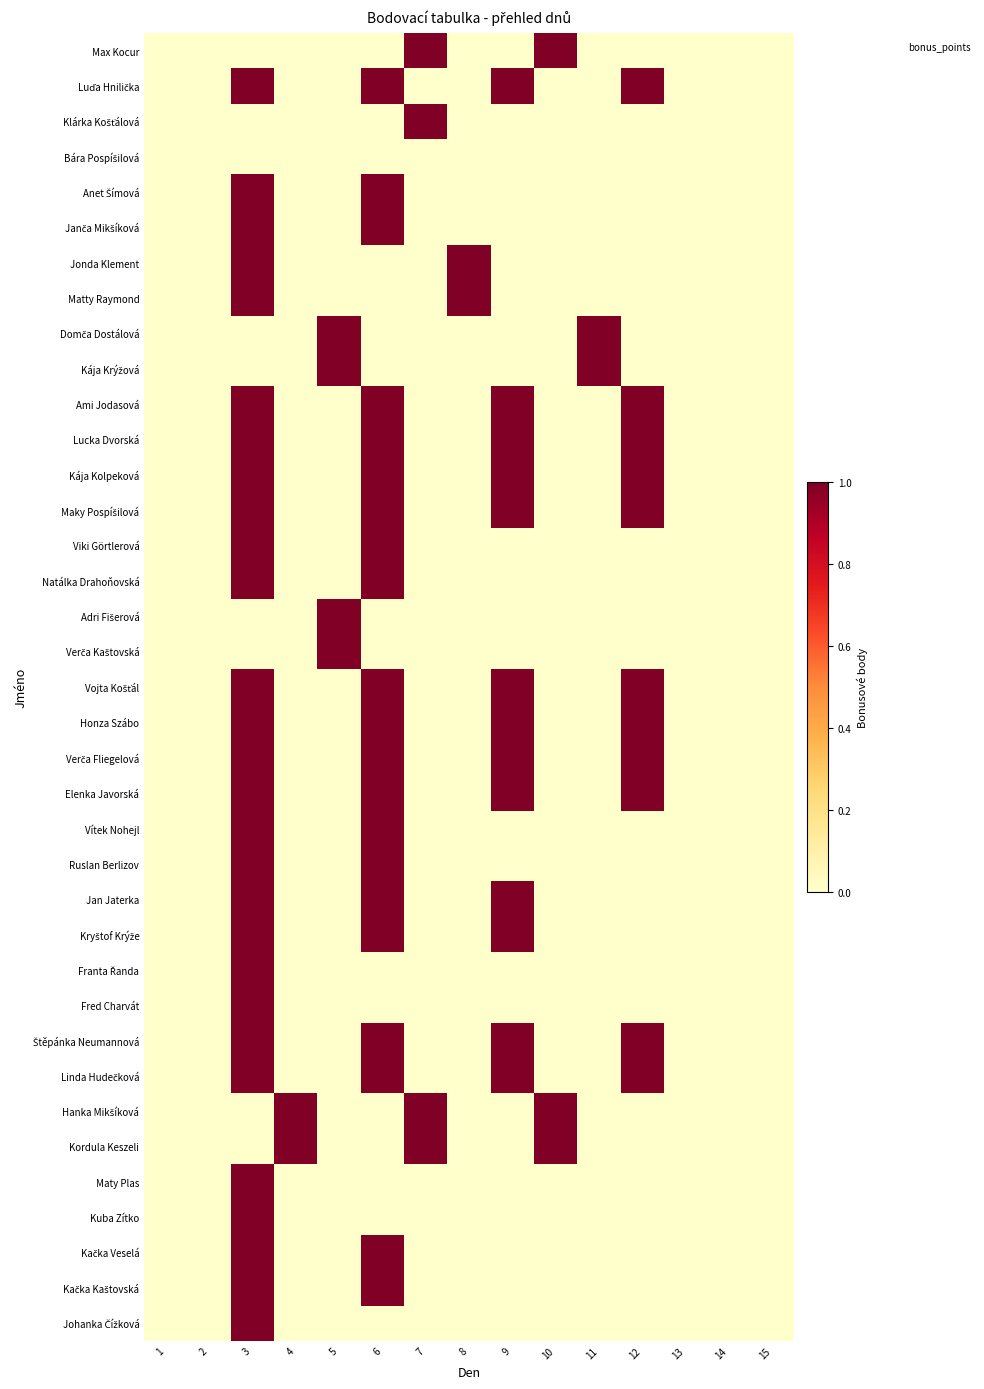

At 13, list the series in order from smallest to largest.

Max Kocur, Luďa Hnilička, Klárka Košťálová, Bára Pospíšilová, Anet Šímová, Janča Mikšíková, Jonda Klement, Matty Raymond, Domča Dostálová, Kája Krýžová, Ami Jodasová, Lucka Dvorská, Kája Kolpeková, Maky Pospíšilová, Viki Görtlerová, Natálka Drahoňovská, Adri Fišerová, Verča Kaštovská, Vojta Košťál, Honza Szábo, Verča Fliegelová, Elenka Javorská, Vítek Nohejl, Ruslan Berlizov, Jan Jaterka, Kryštof Krýže, Franta Řanda, Fred Charvát, Štěpánka Neumannová, Linda Hudečková, Hanka Mikšíková, Kordula Keszeli, Maty Plas, Kuba Zítko, Kačka Veselá, Kačka Kaštovská, Johanka Čížková